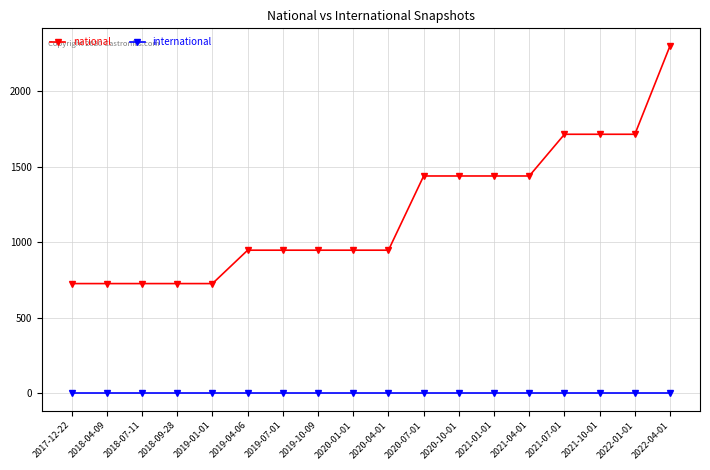

True or false: international and national intersect in this chart.

False